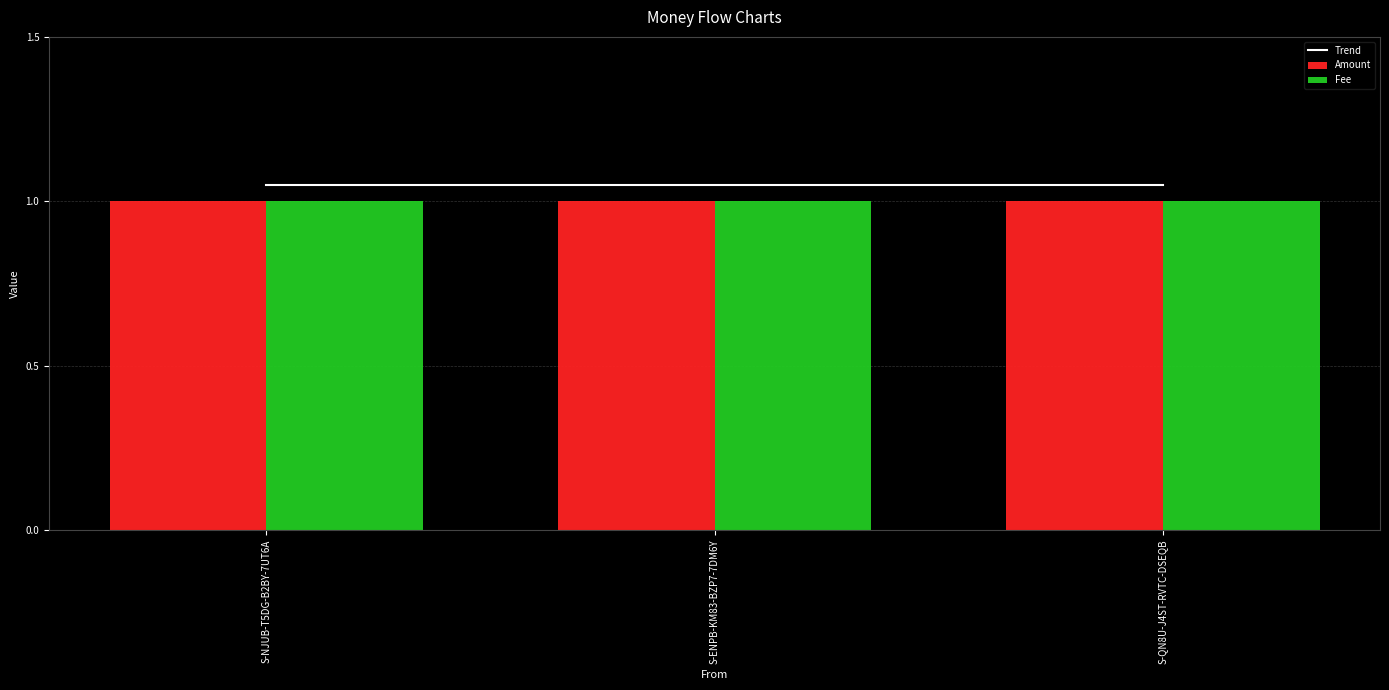

At how many categories does at least one series exceed 1?

3